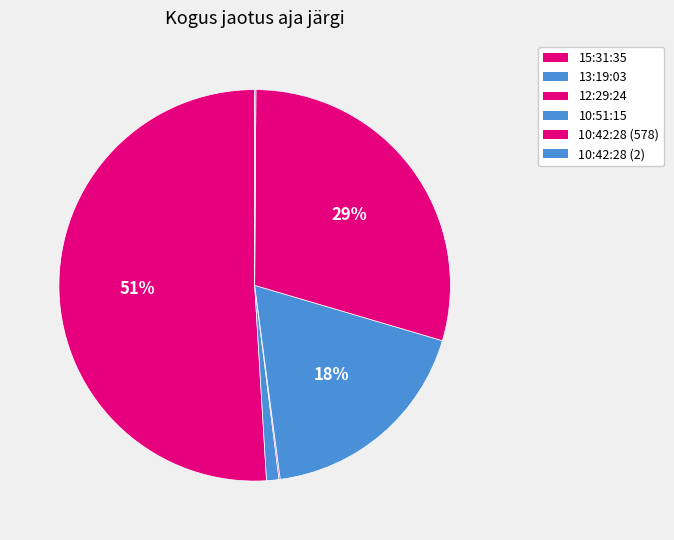

Count the number of slices in the pie.

6